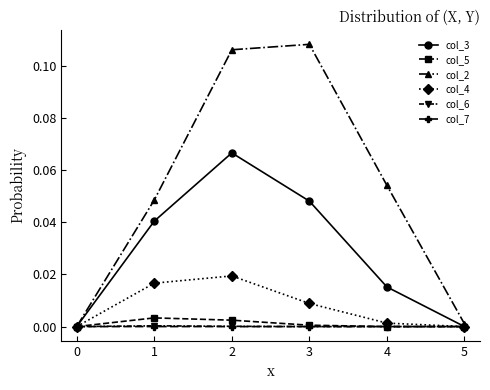

Which series has the largest range (max minus min)?

col_2